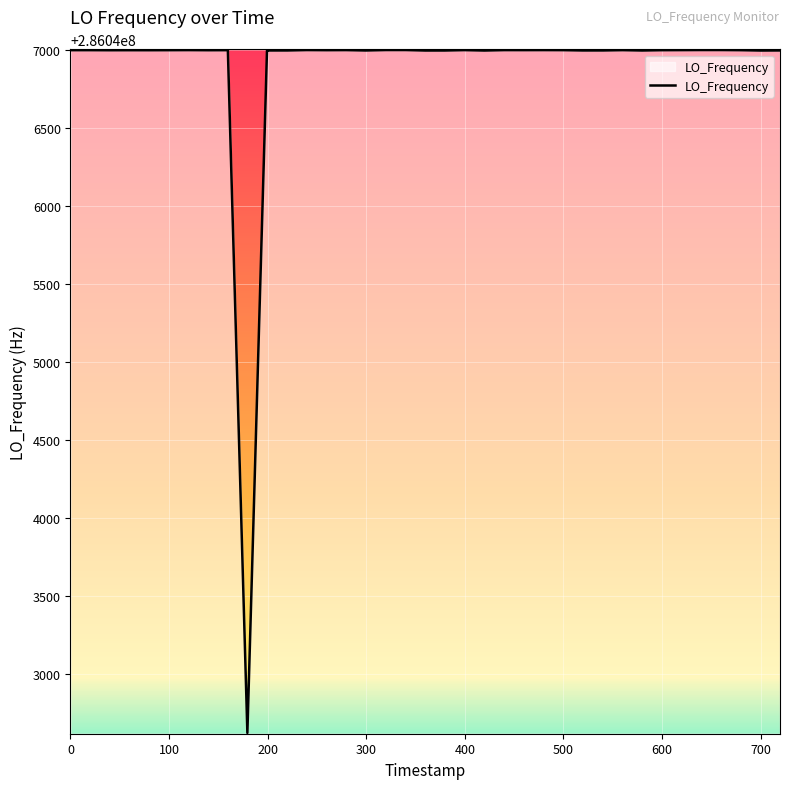

What is the smallest value displayed?

286042622.4